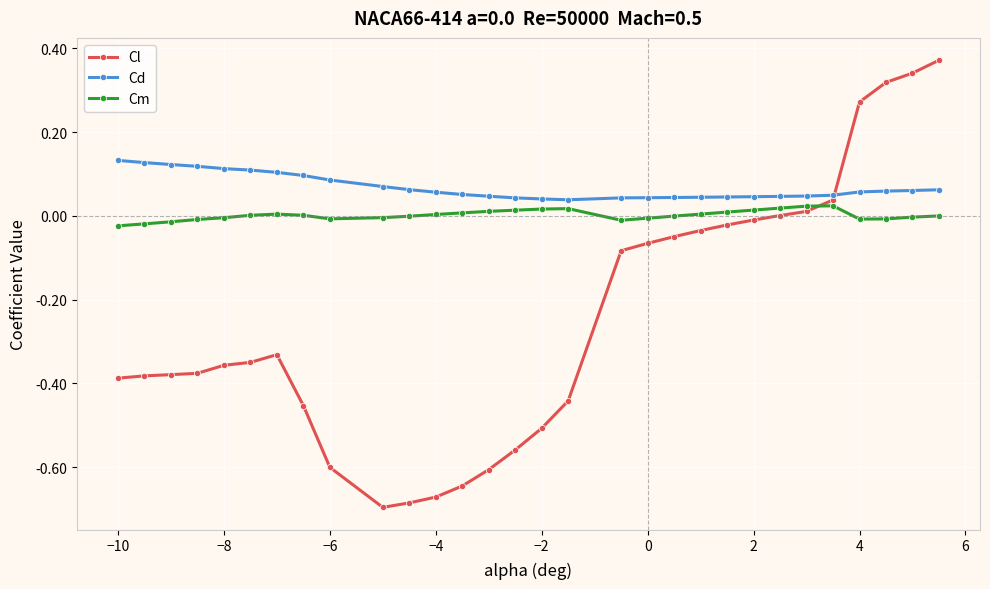

Rank the series by their maximum value, from highest to lowest.

Cl, Cd, Cm